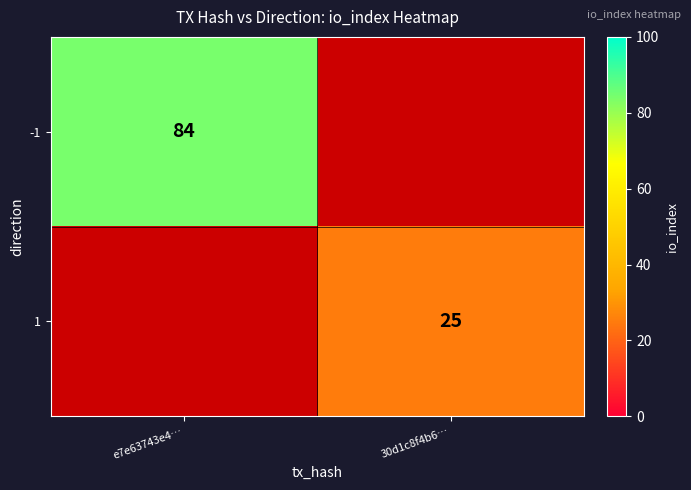

Is the value of 1 at 30d1c8f4b6… greater than the value of -1 at e7e63743e4…?

No